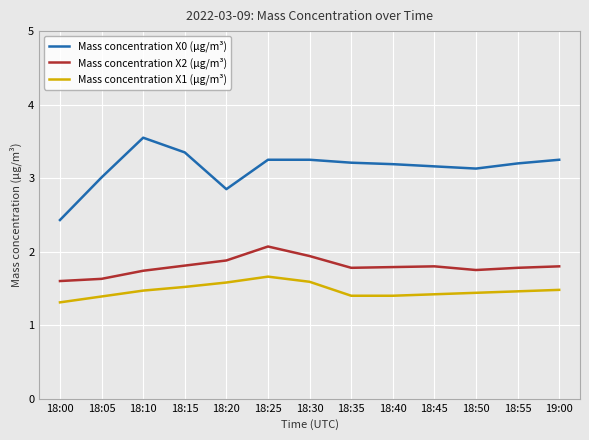

True or false: Mass concentration X1 (μg/m³) and Mass concentration X0 (μg/m³) intersect in this chart.

False